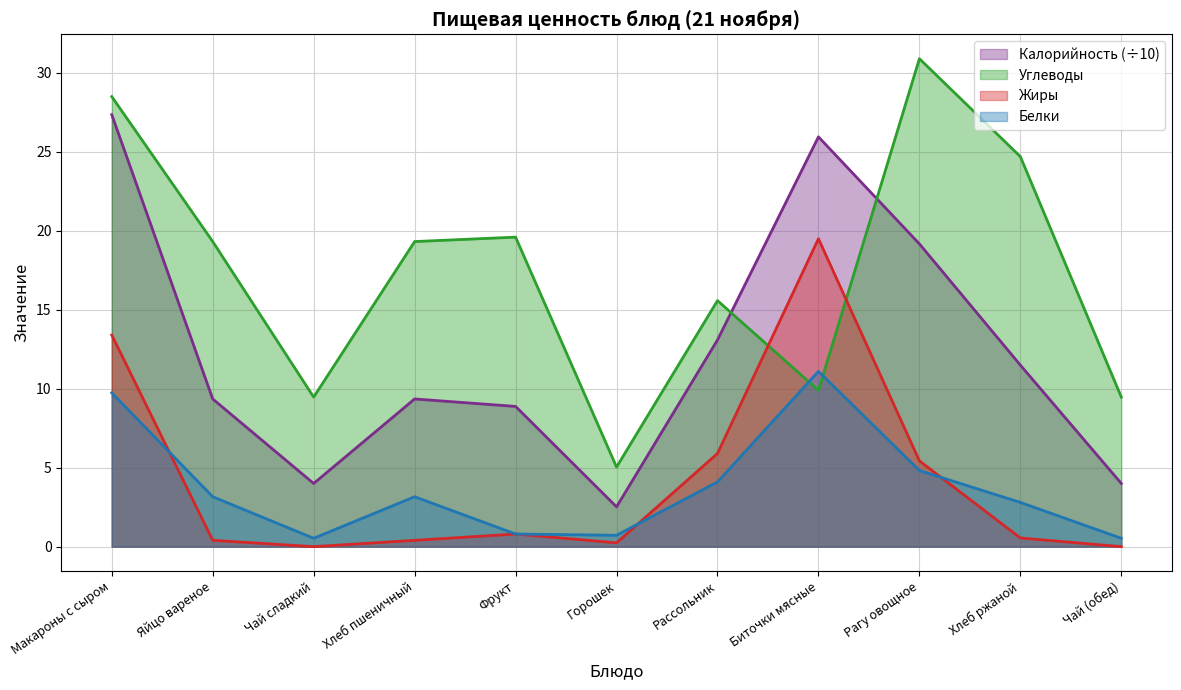

Where does the Углеводы series first go above 19?

Макароны с сыром